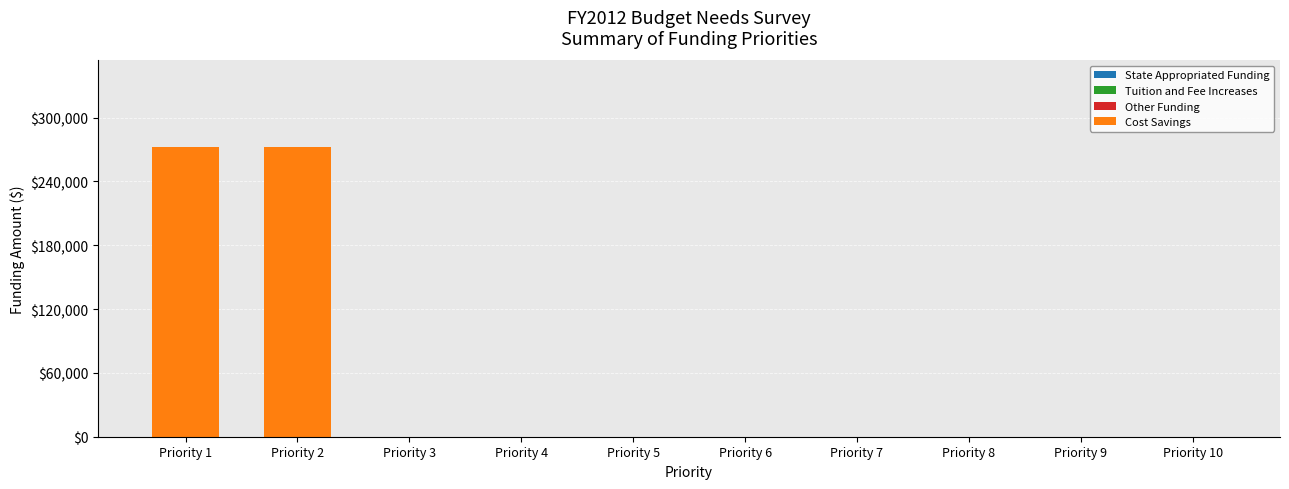

The value at Priority 2 is 272000. True or false?

True